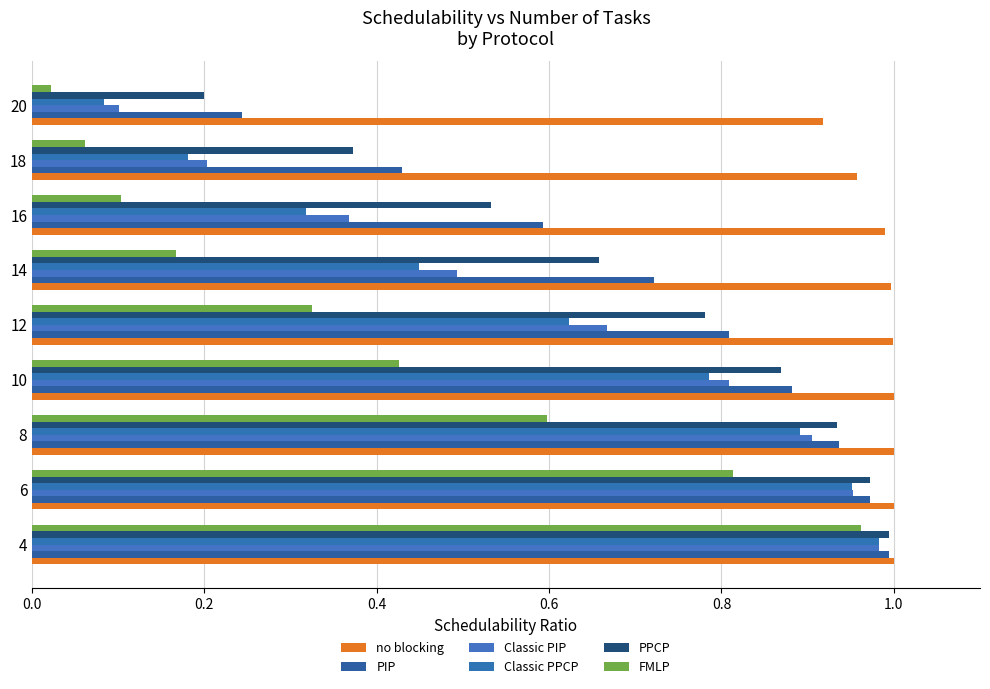

At how many categories does at least one series exceed 0?

9